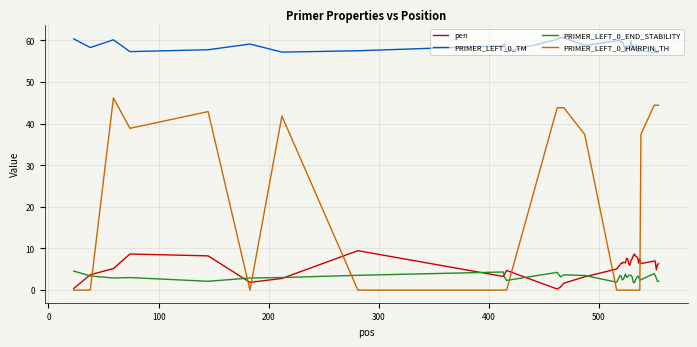

List the series in order of their peak value, highest first.

PRIMER_LEFT_0_TM, PRIMER_LEFT_0_HAIRPIN_TH, pen, PRIMER_LEFT_0_END_STABILITY